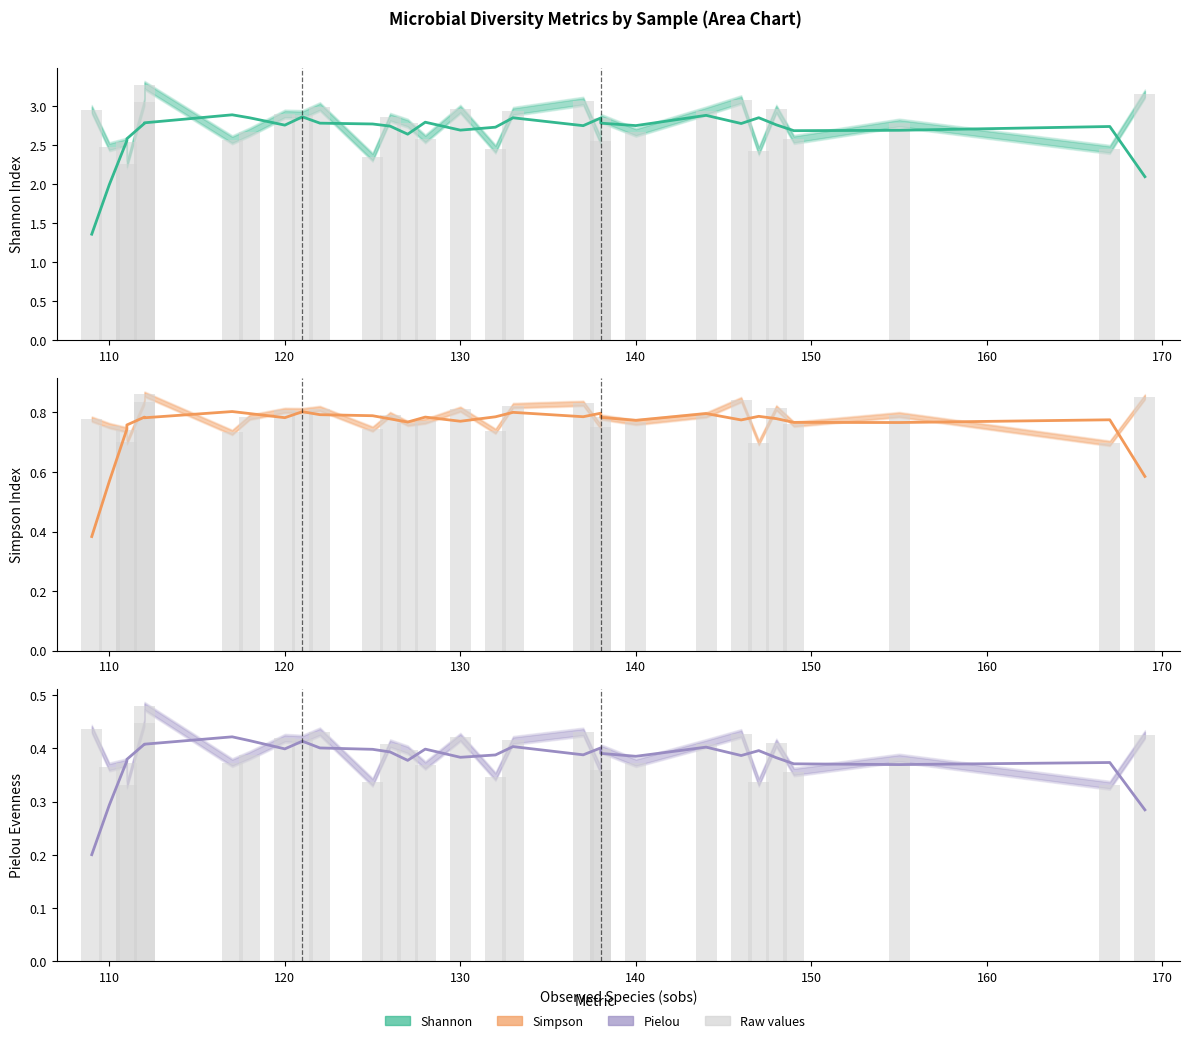

How many bars are there in total?

90